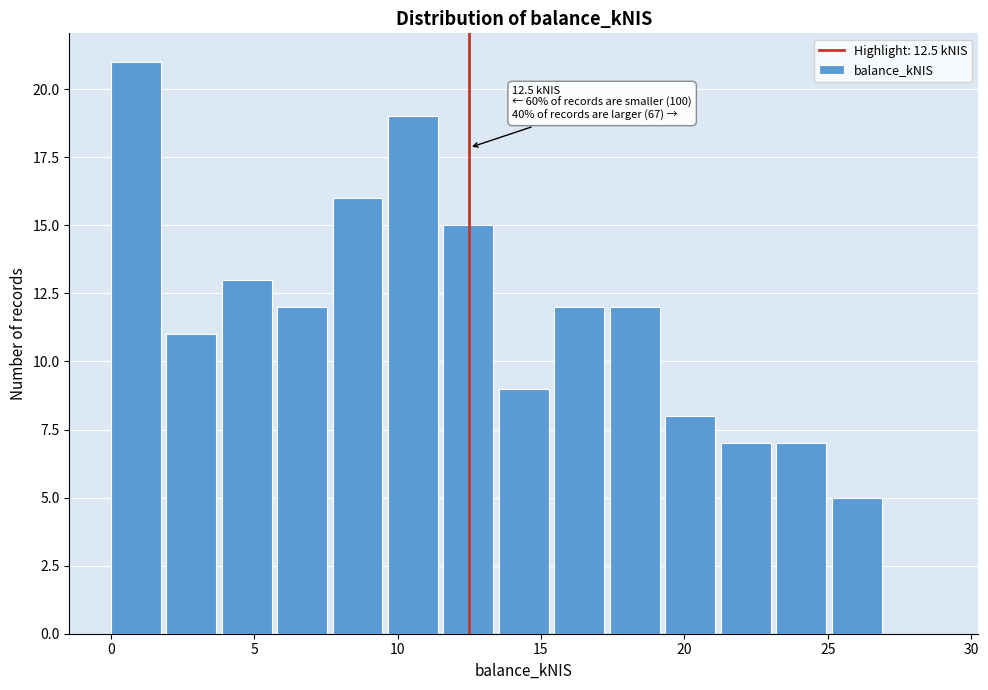

Around what value on the x-axis is the tallest bar? Give the approximate position of its centre, as read against the axis.

1.0